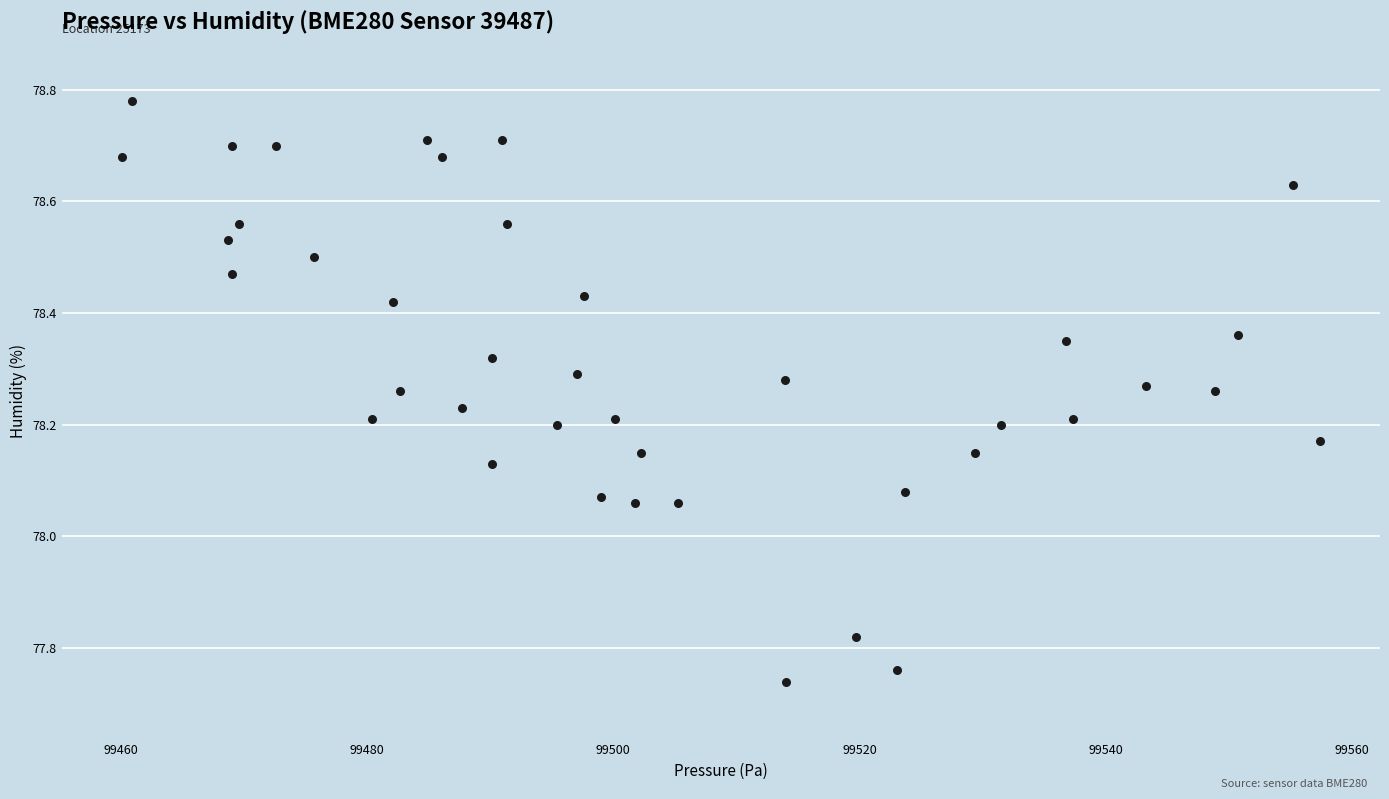

What is the range of X values (max minus min)?

97.3